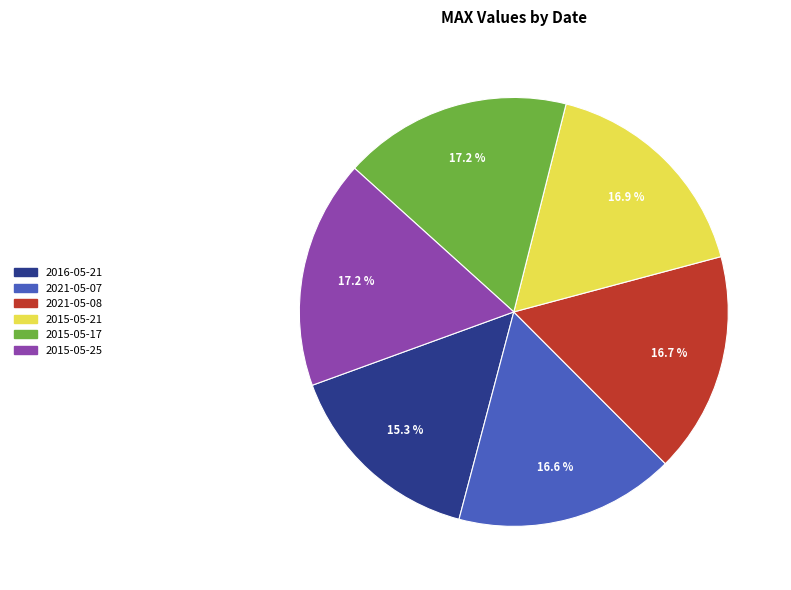

Which has a higher value, 2021-05-07 or 2015-05-17?

2015-05-17